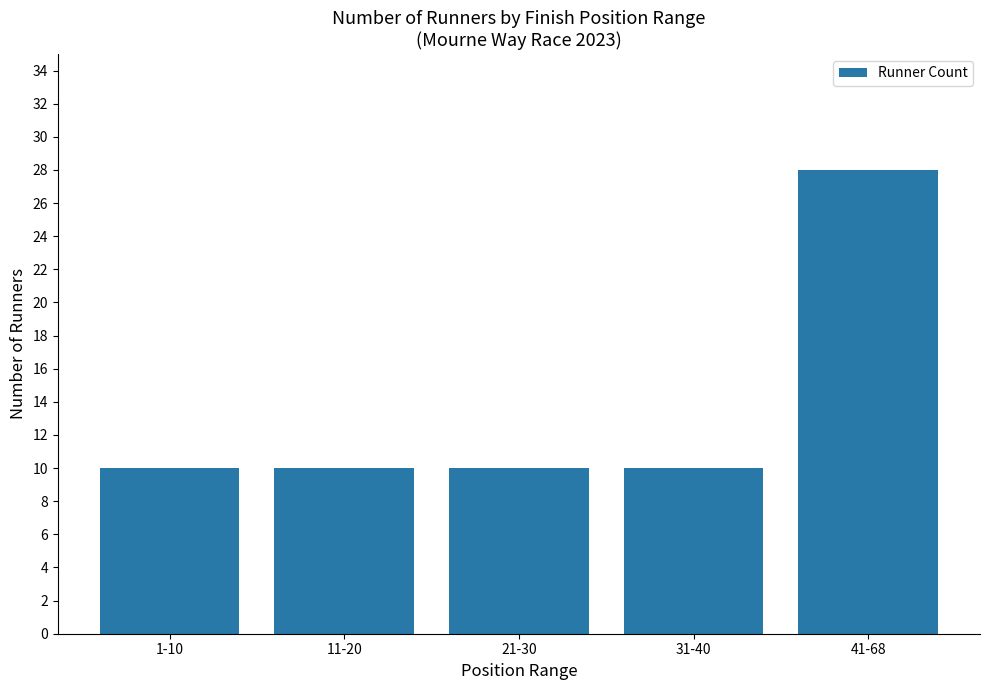

At which category does the chart reach its peak across all series?

41-68